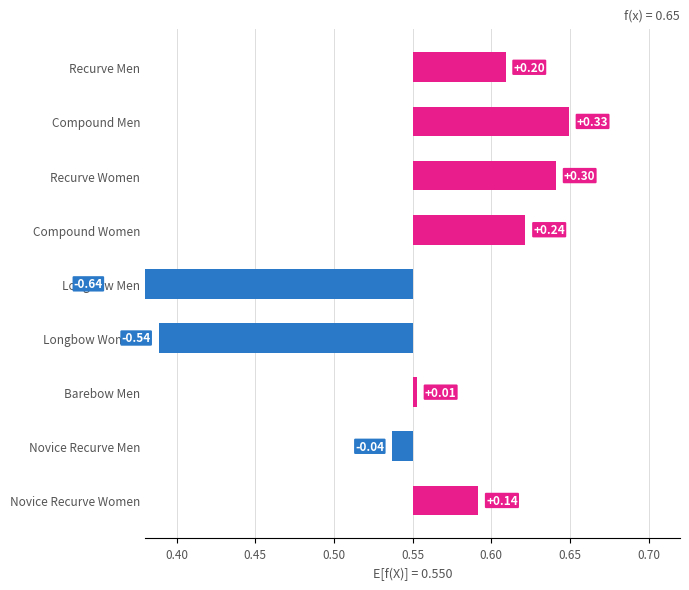

How many positive values are there?

6